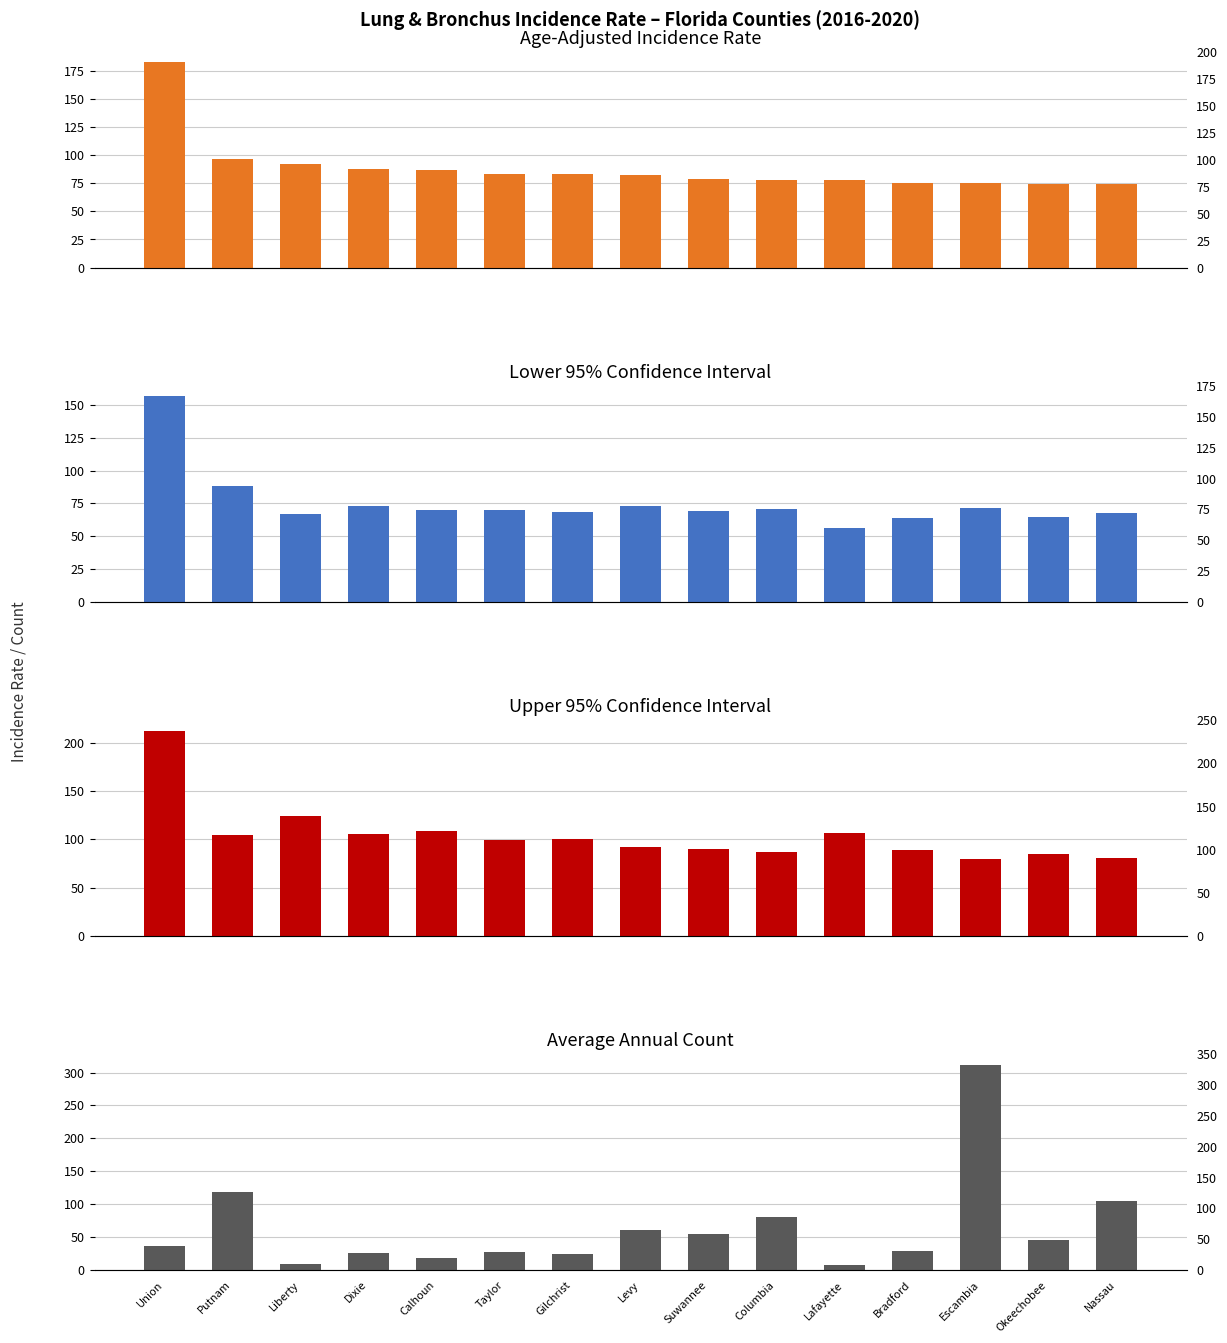

What is the minimum value for Average Annual Count?

8.0